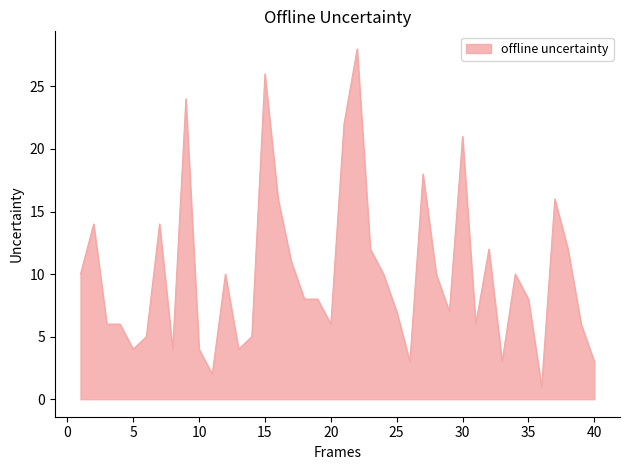

Does the chart display data point markers on the line(s)?

No